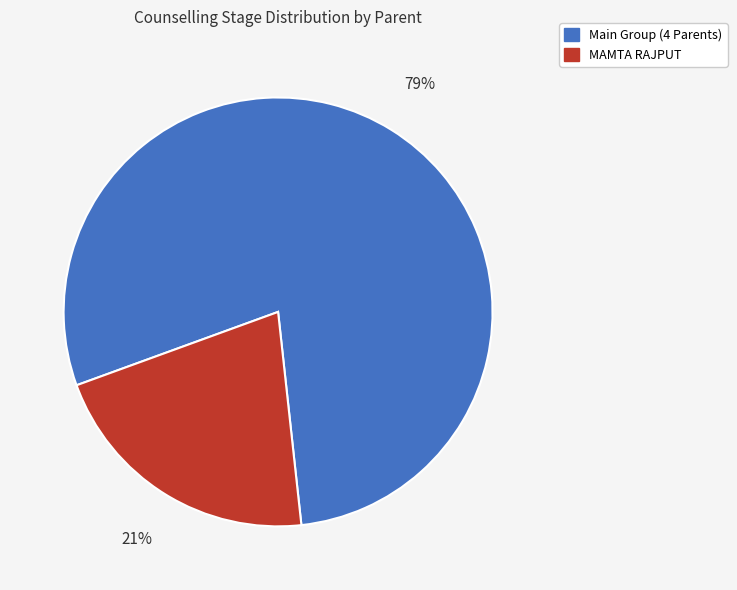

What is the ratio of the value at MAMTA RAJPUT to the value at Main Group (4 Parents)?

0.3